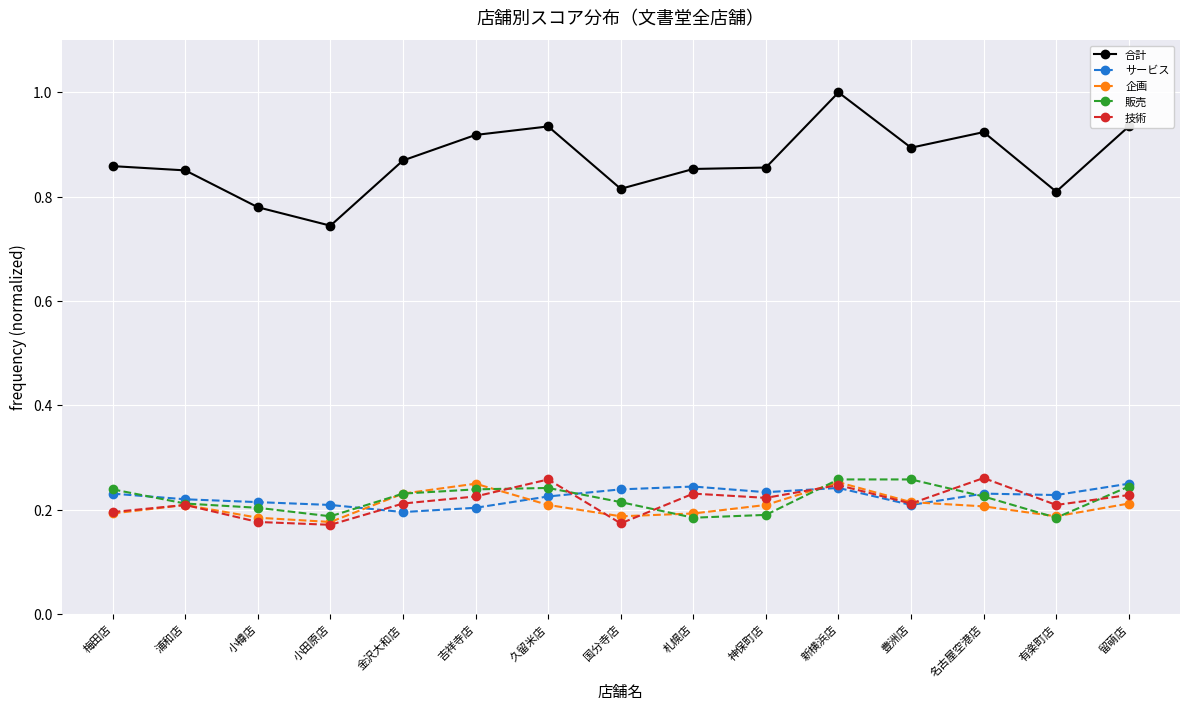

How many lines are shown in the chart?

5